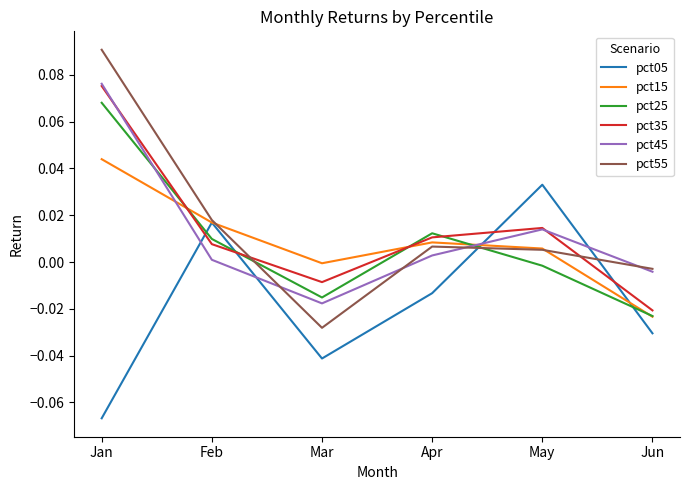

How many values in the pct05 series exceed 0?

2